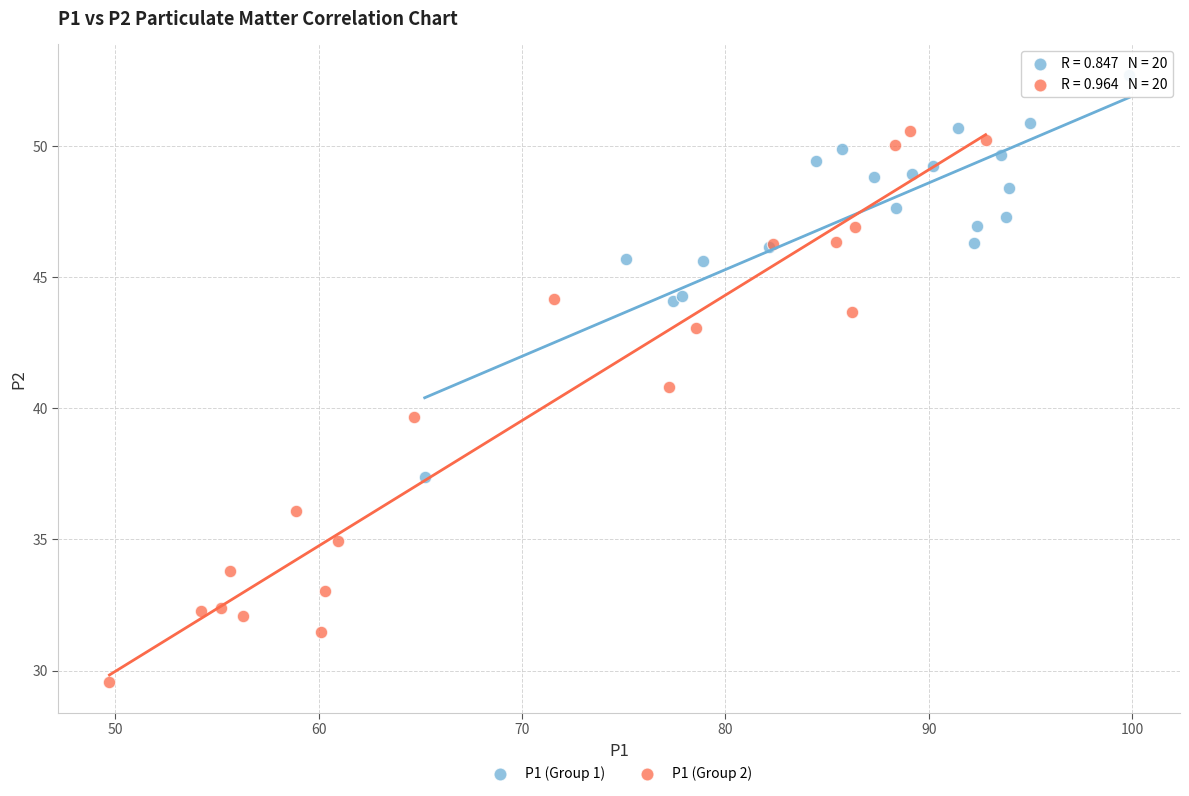

Which series contains the highest Y value?

P1 (Group 1)